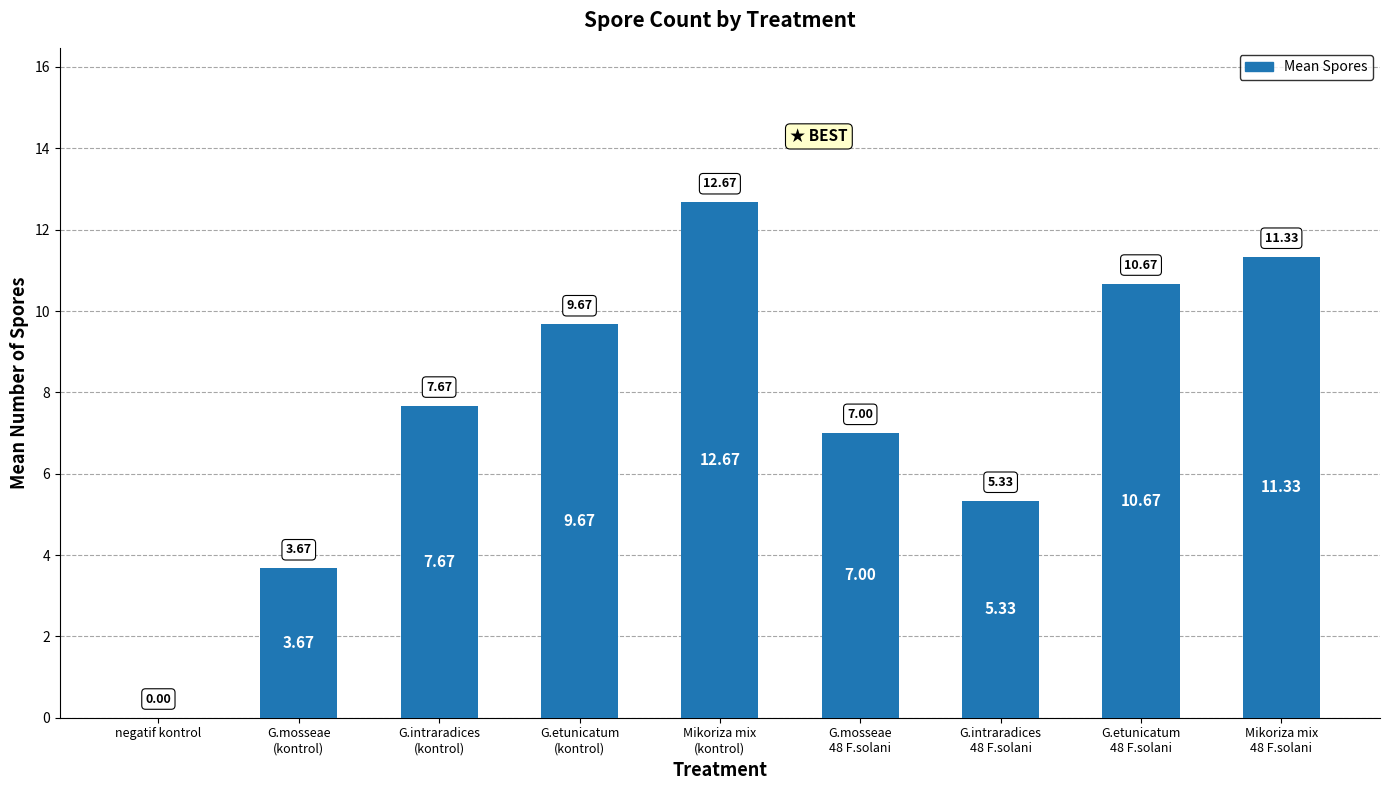

What is the ratio of the value at G.mosseae
(kontrol) to the value at G.etunicatum
(kontrol)?

0.4